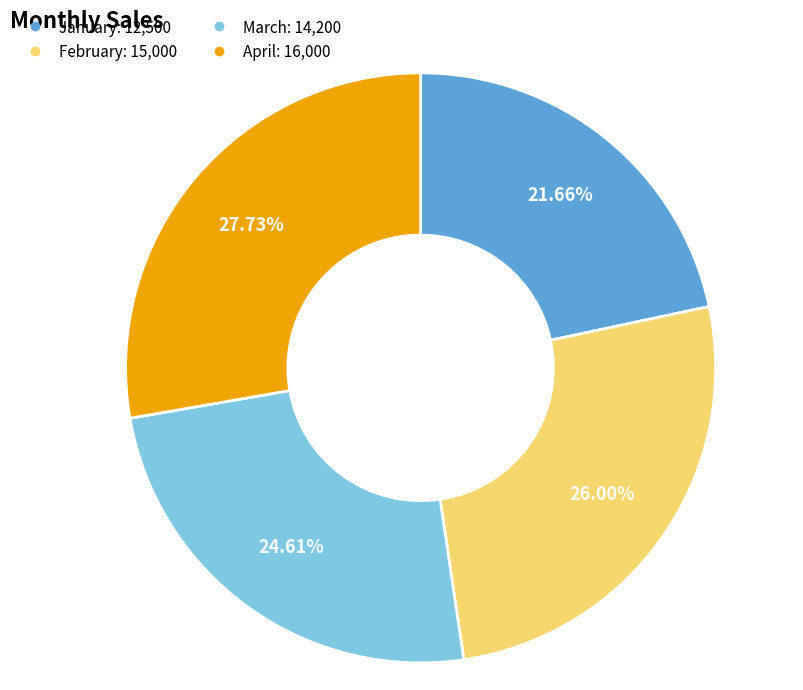

How many slices are in this pie chart?

4